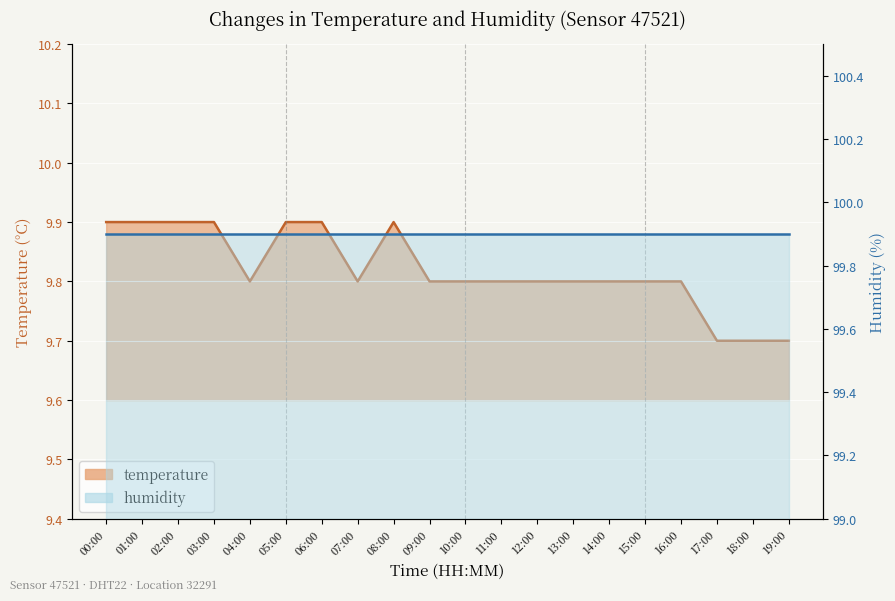

What is the value of the 13th point from the left?

9.8